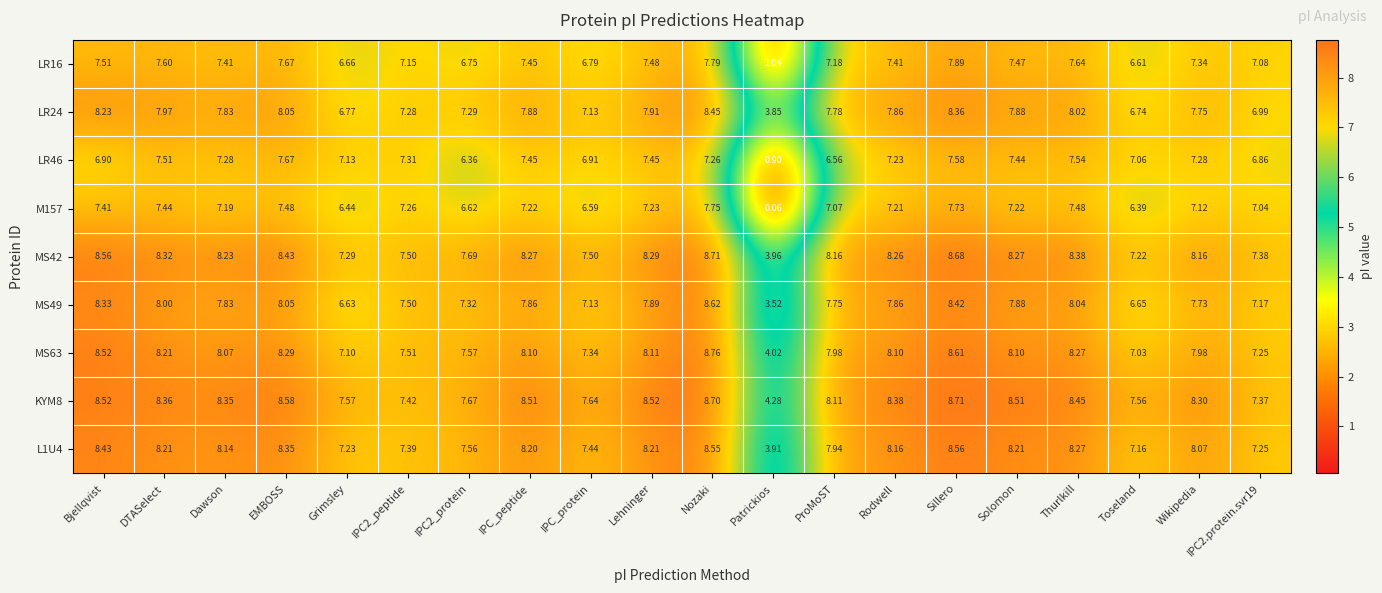

Where does the KYM8 series first go above 8?

Bjellqvist